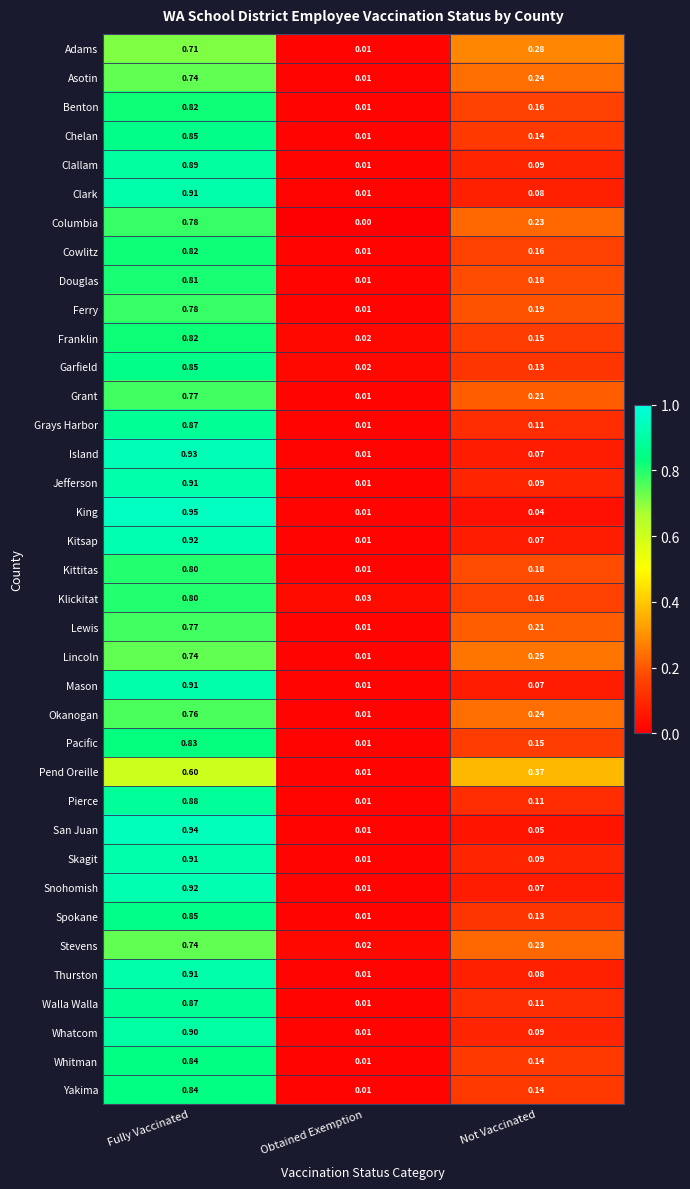

Is the value of Yakima at Not Vaccinated greater than the value of Pend Oreille at Obtained Exemption?

Yes